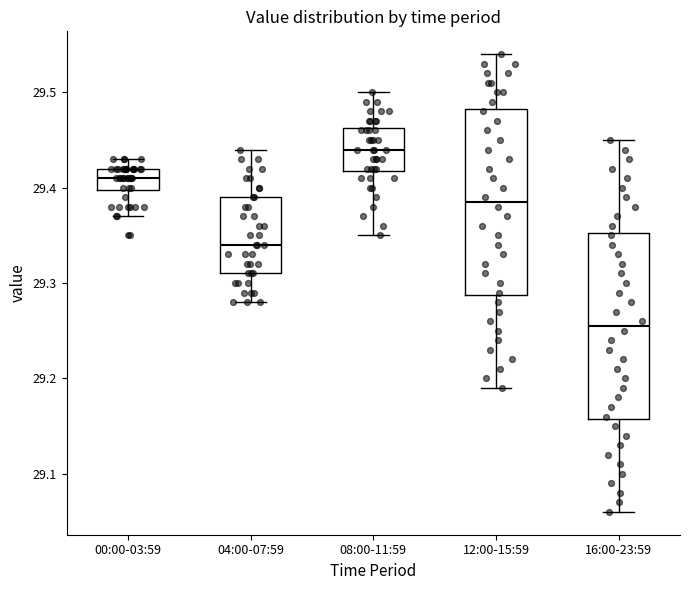

Where is the lower edge of the box for 16:00-23:59 on the y-axis? The values are not printed on the chart, so give them approximately, as read against the axis.

29.16